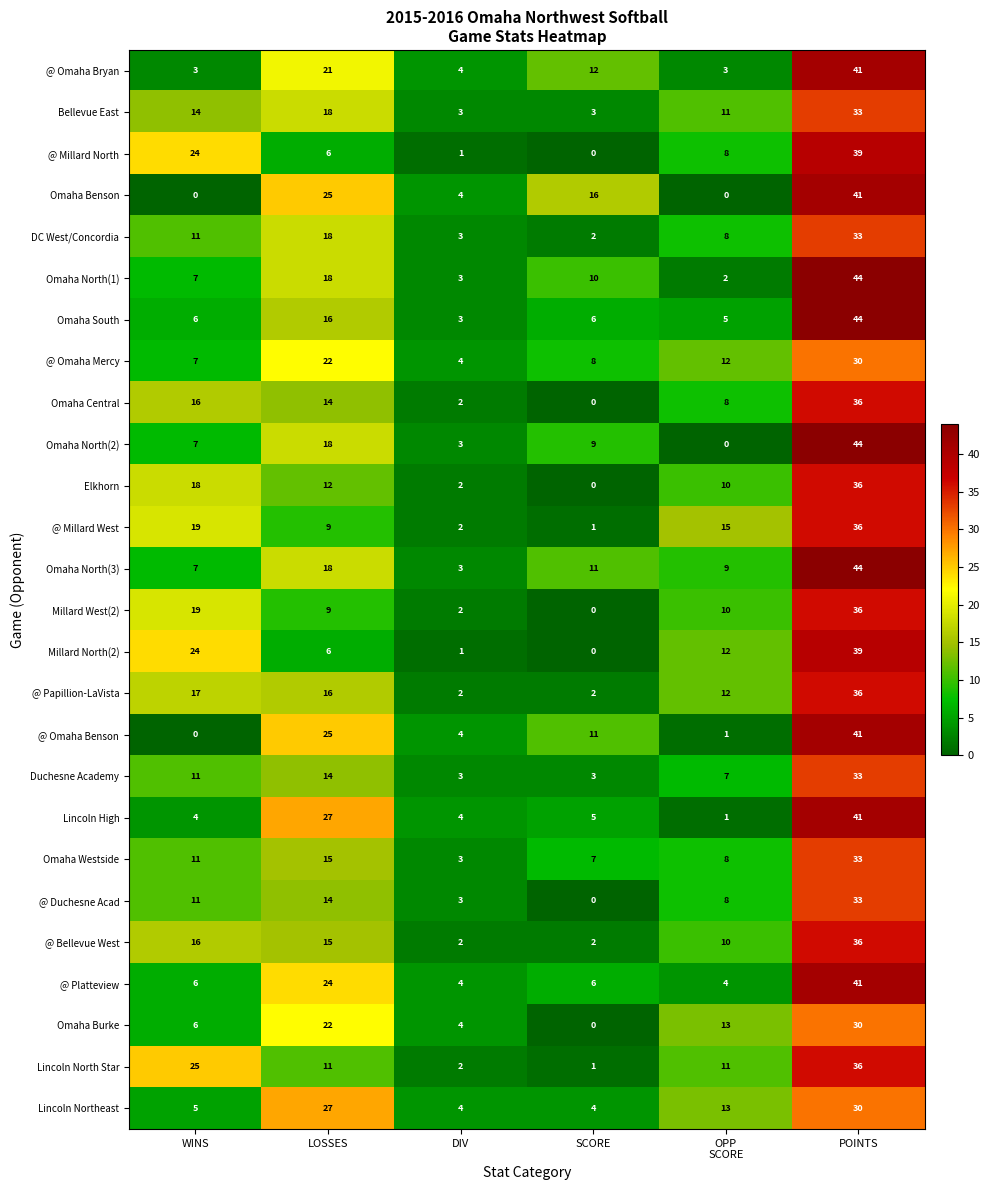

The Lincoln North Star series shows 1 at DIV. True or false?

False